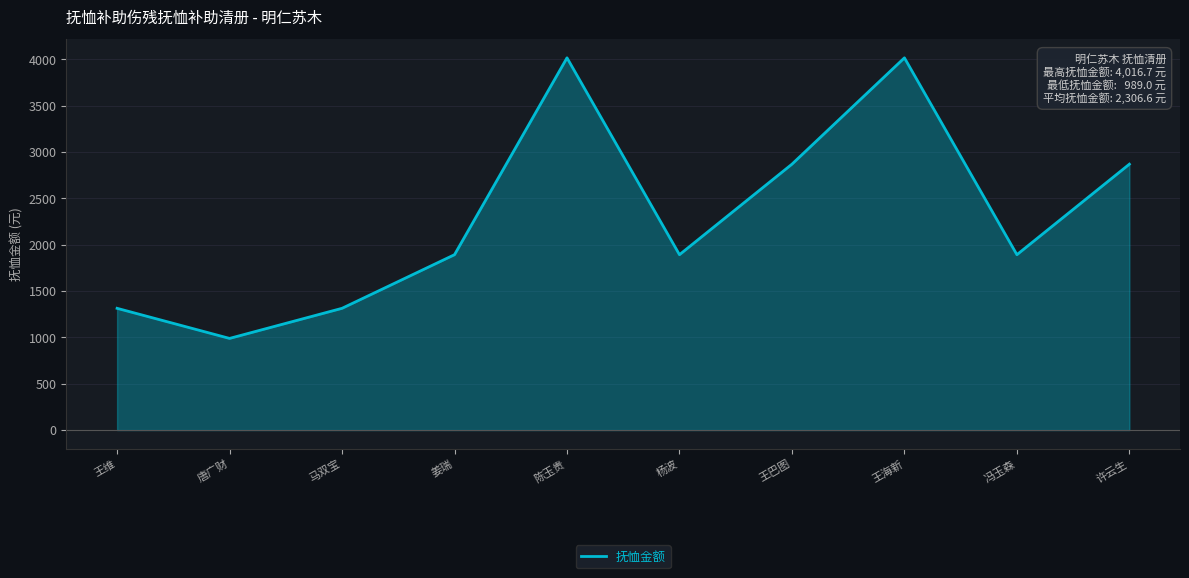

What value does the data have at 唐广财?

989.0